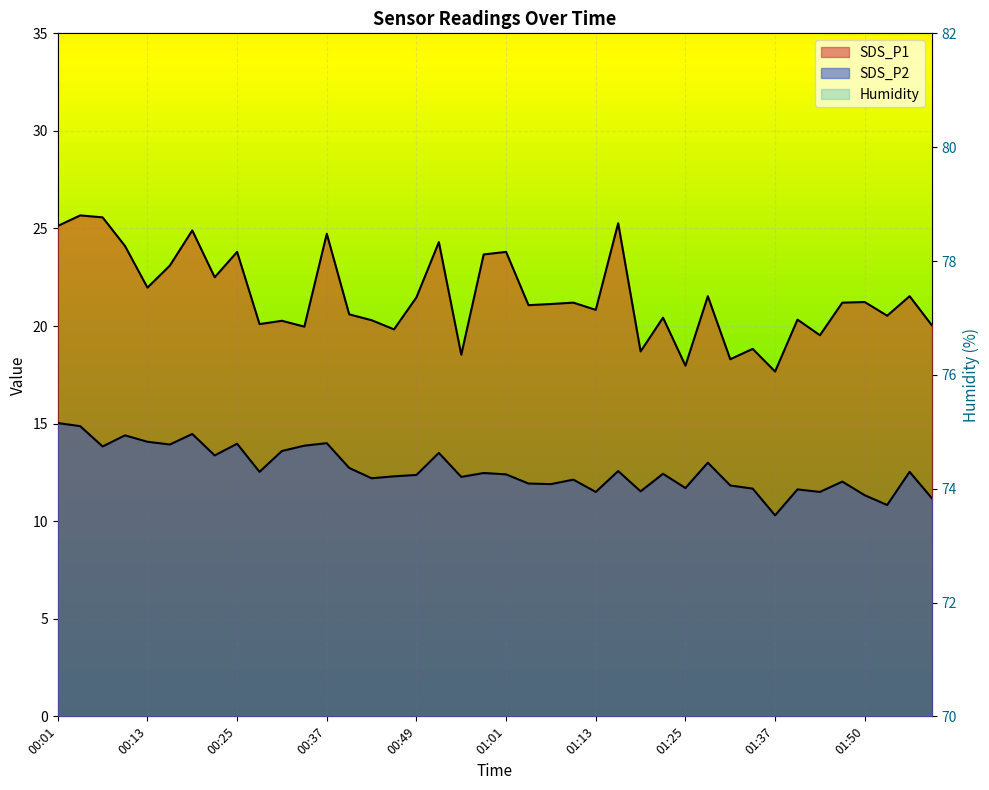

What is the difference between the highest and lowest values at 00:49?

64.1